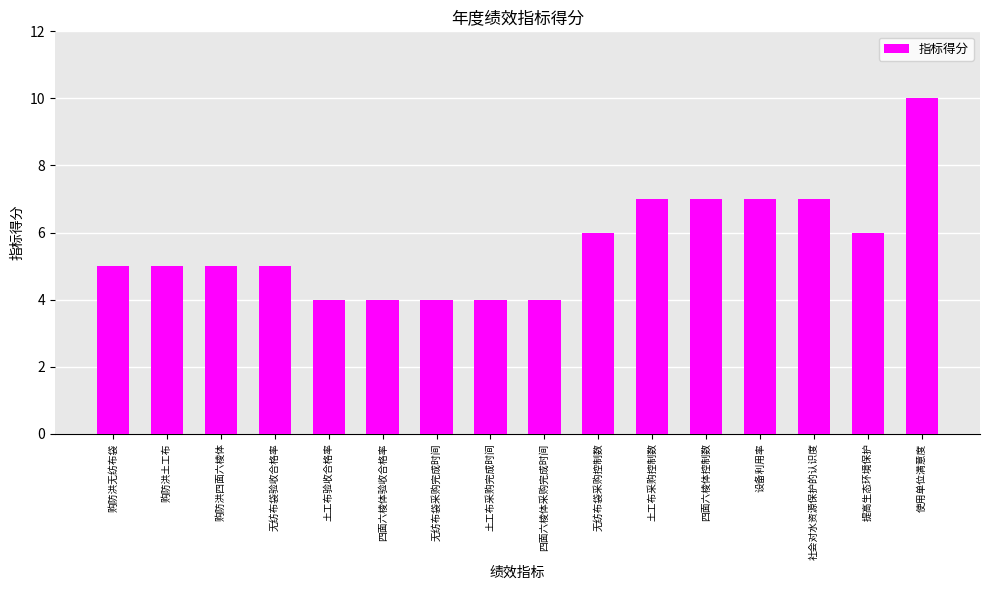

What is the minimum value shown in the chart?

4